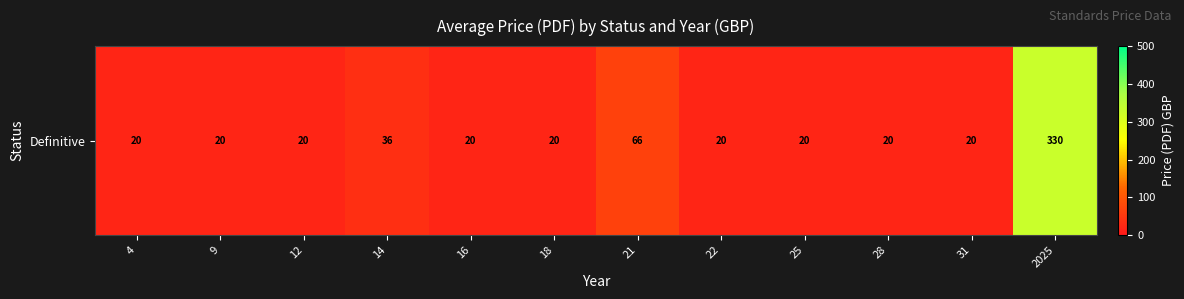

List the labels in order of value, smallest first.

4, 9, 12, 16, 18, 22, 25, 28, 31, 14, 21, 2025